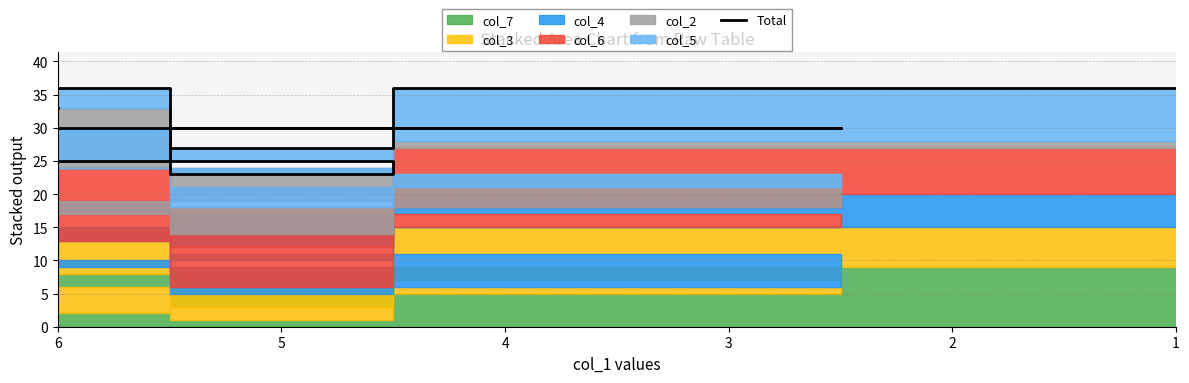

Reading right to left, transcribe all the data shown in this chart.

36	27	30	30	36	25	23	30	33